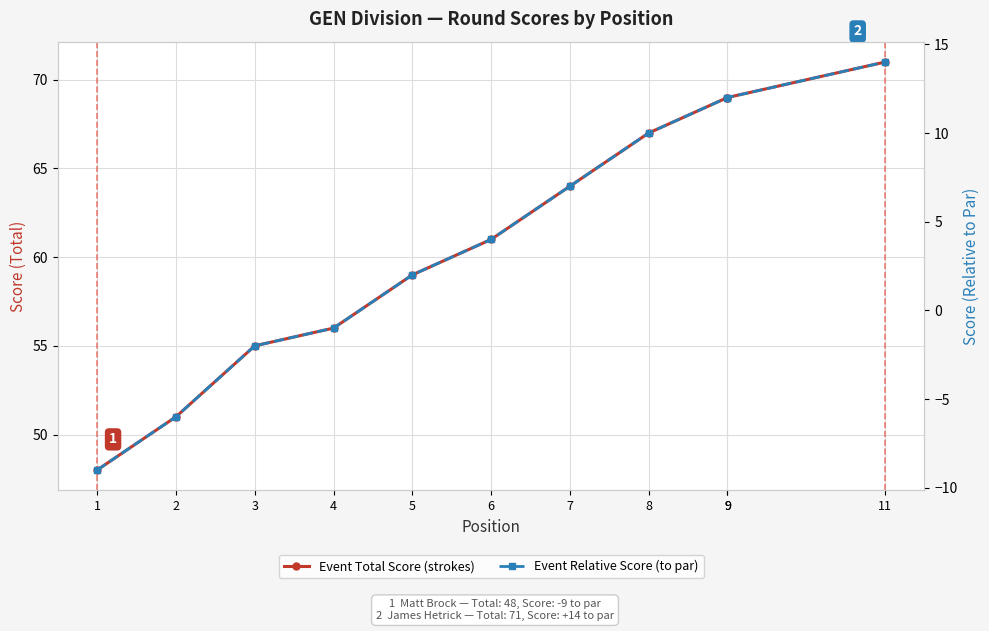

Reading left to right, what are all the values shown in this chart?

Event Total Score (strokes): 48	51	55	56	59	61	64	67	69	69	71
Event Relative Score (to par): -9	-6	-2	-1	2	4	7	10	12	12	14